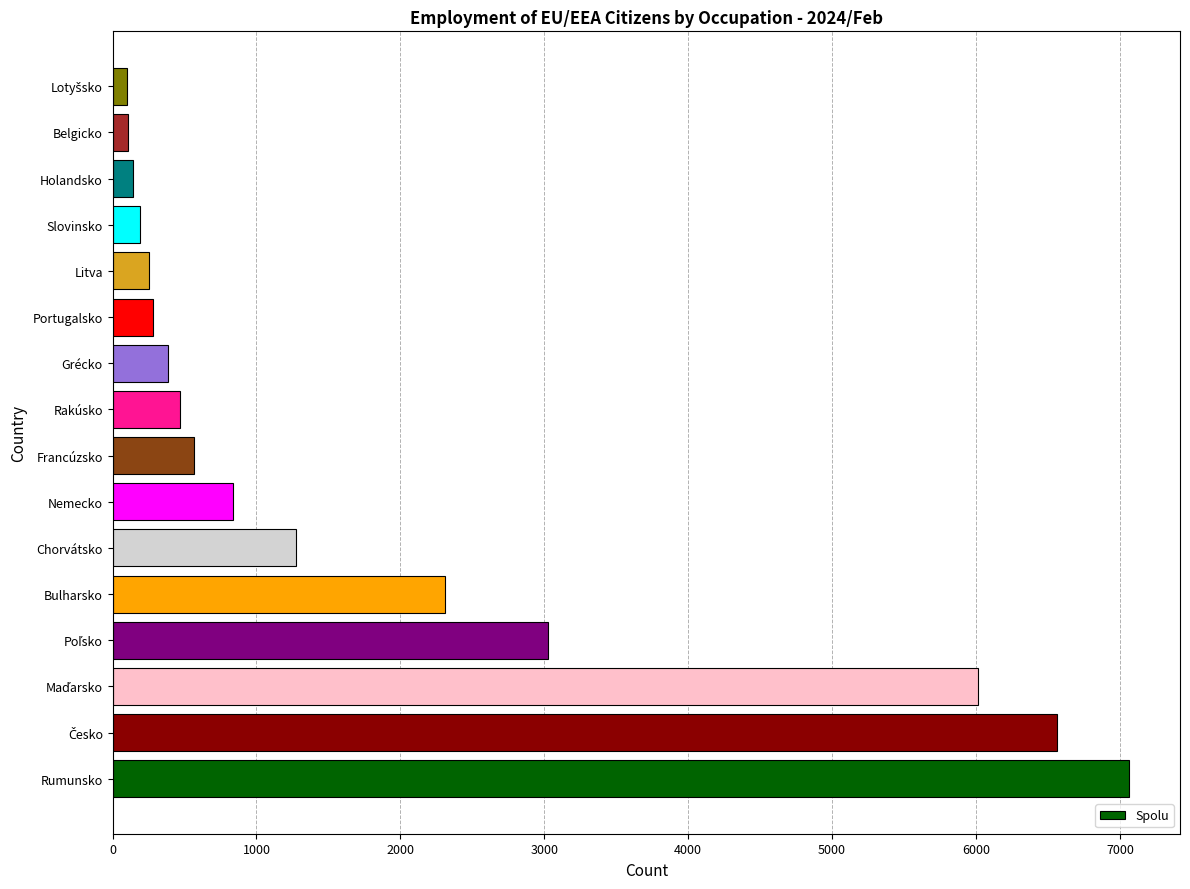

What is the average value?

1849